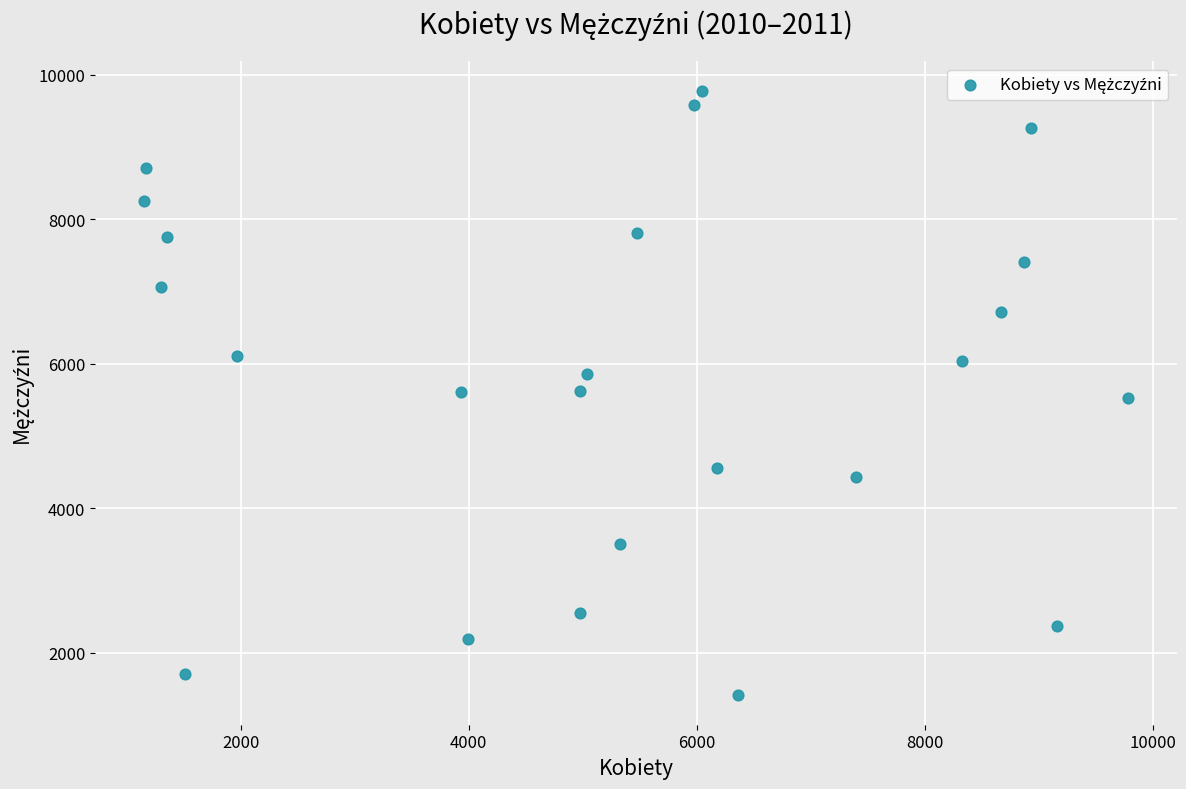

What is the range of Y values (max minus min)?

8348